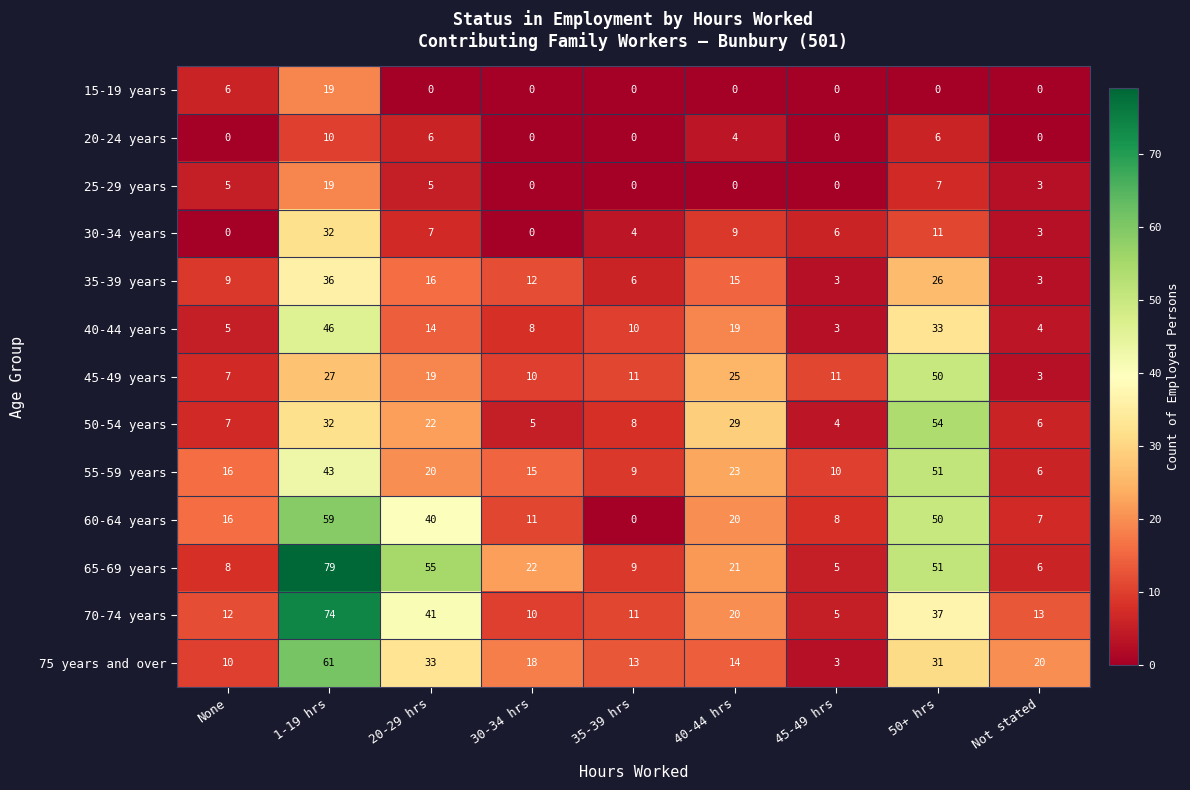

How many data points in 60-64 years are less than 16?

4